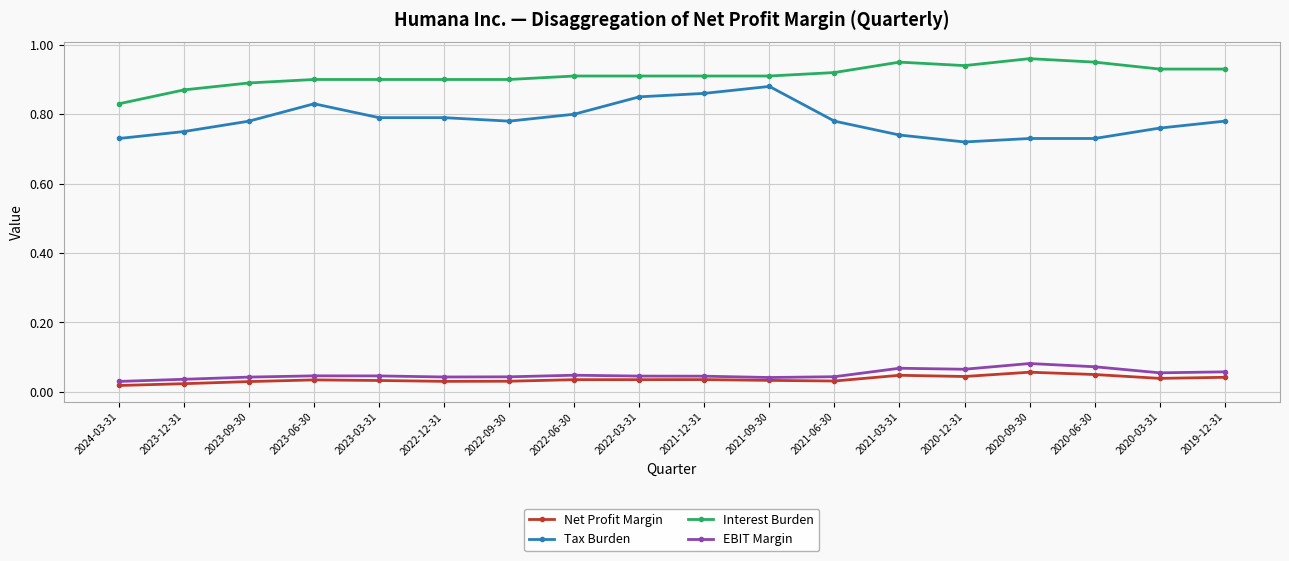

Rank the series by their maximum value, from lowest to highest.

Net Profit Margin, EBIT Margin, Tax Burden, Interest Burden